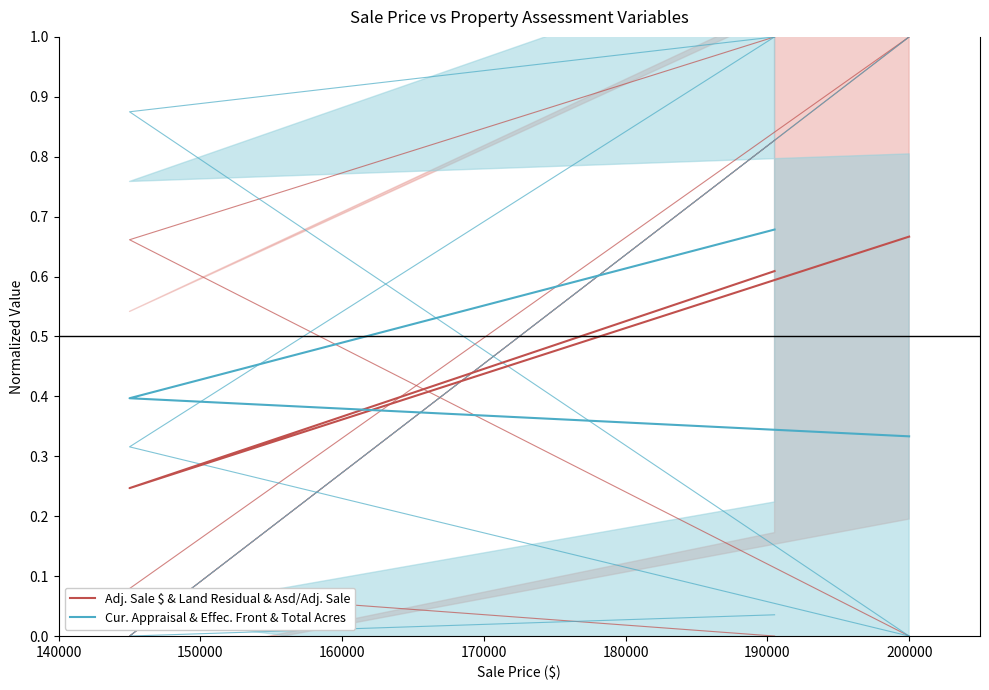

Is the value of Cur. Appraisal & Effec. Front & Total Acres at 140000 greater than the value of Adj. Sale $ & Land Residual & Asd/Adj. Sale at 160000?

No